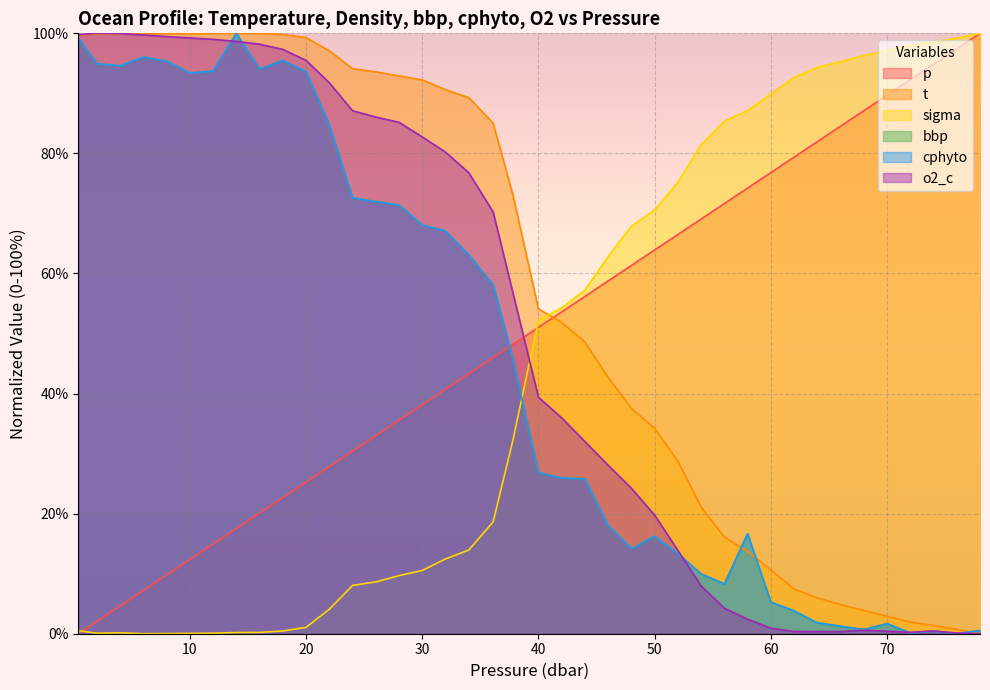

What is the total value across all series at 34.0?

349.5